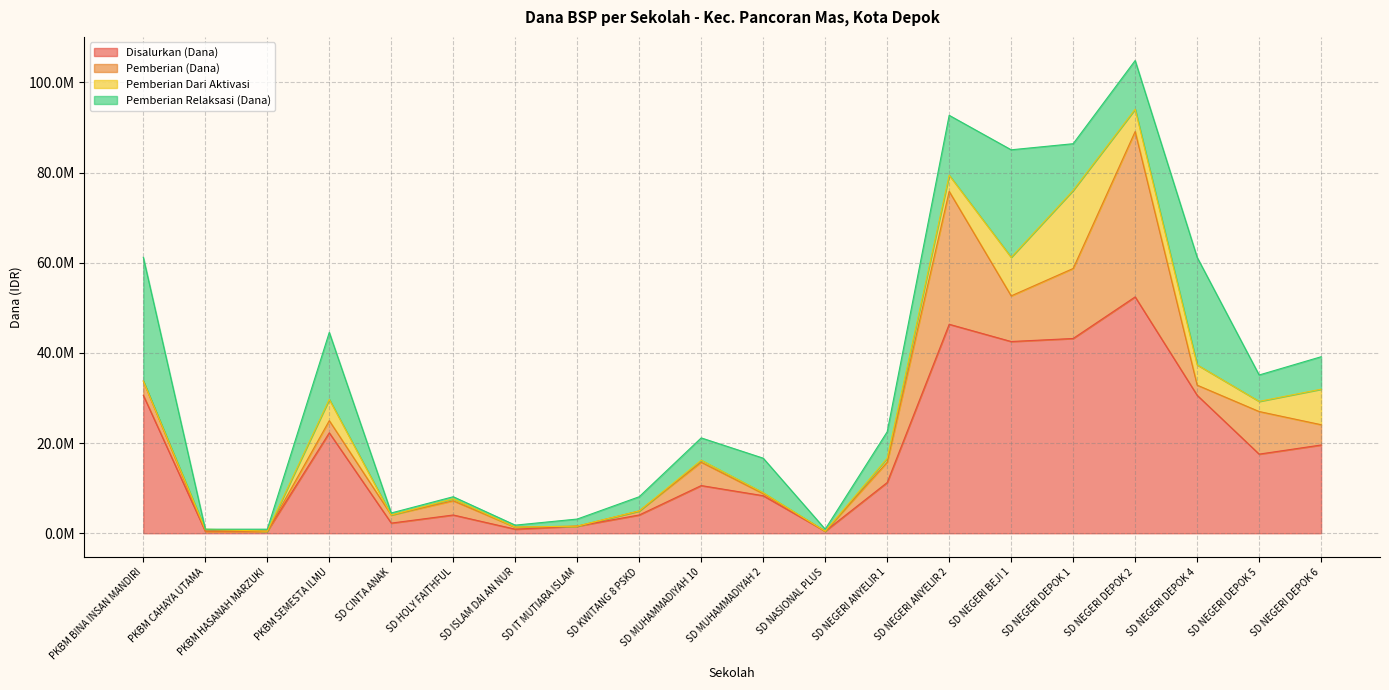

Is it true that Pemberian Relaksasi (Dana) equals 156341 at SD HOLY FAITHFUL?

False